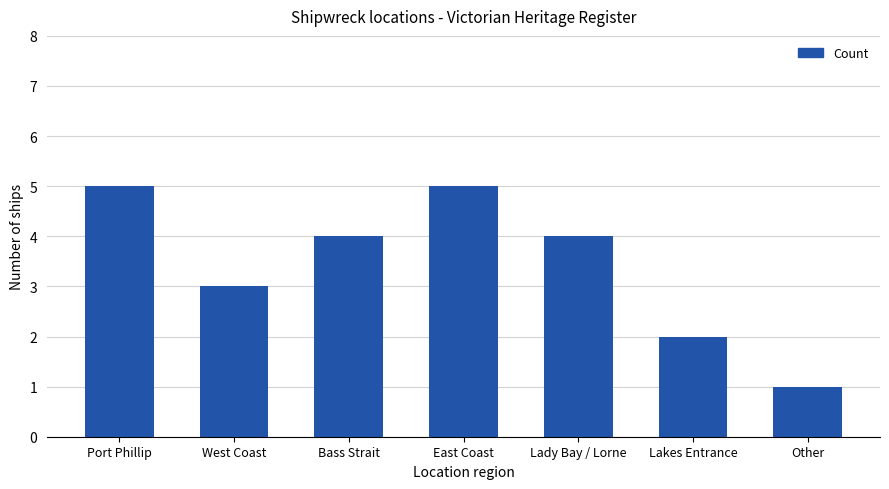

Reading left to right, extract all data points from this chart.

5	3	4	5	4	2	1